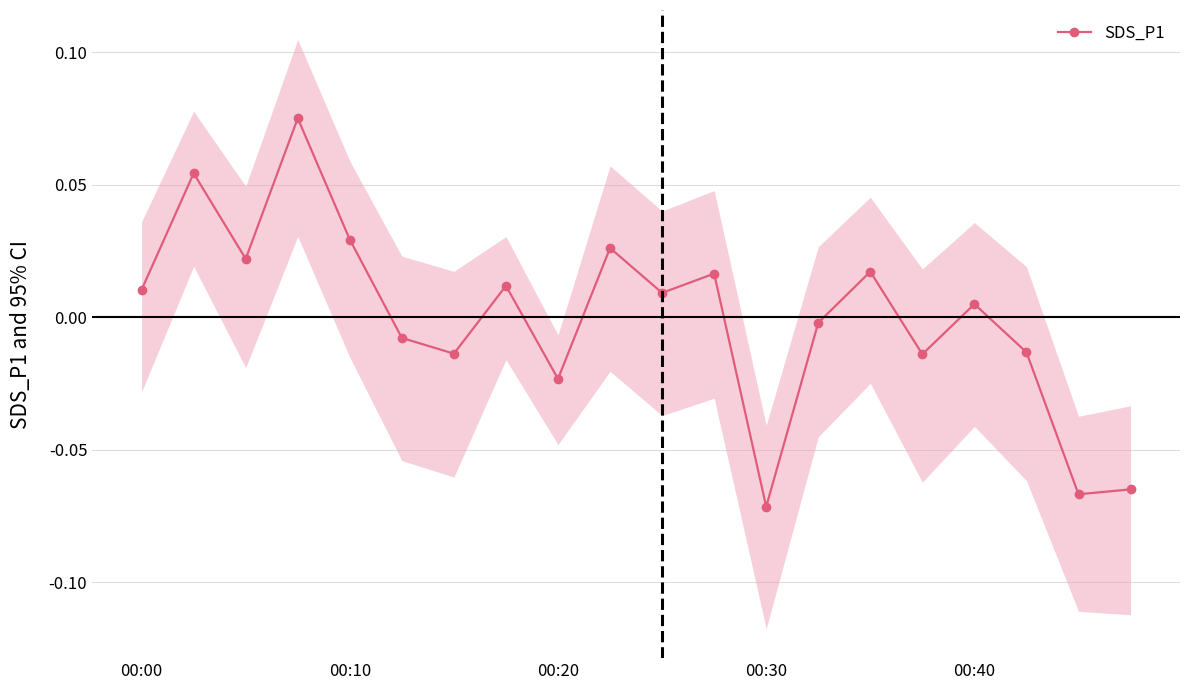

Count the number of categories in the chart.

20